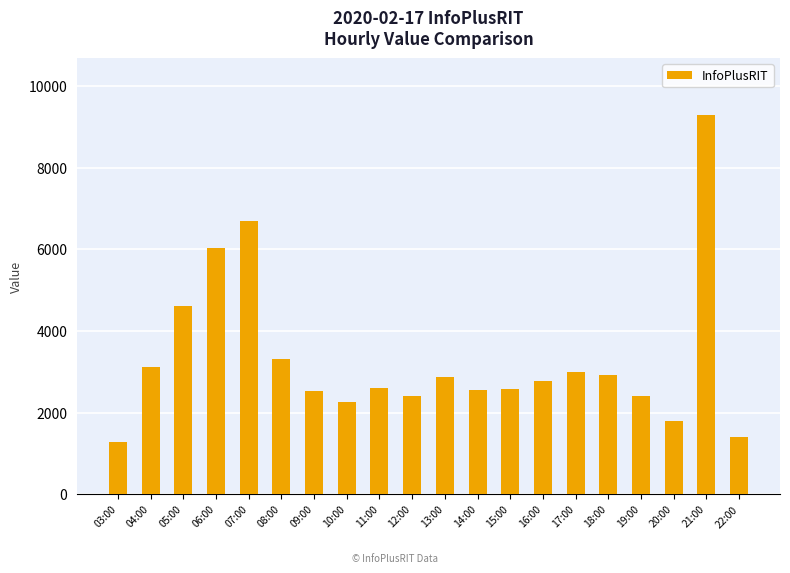

What is the difference between the values at 04:00 and 19:00?

690